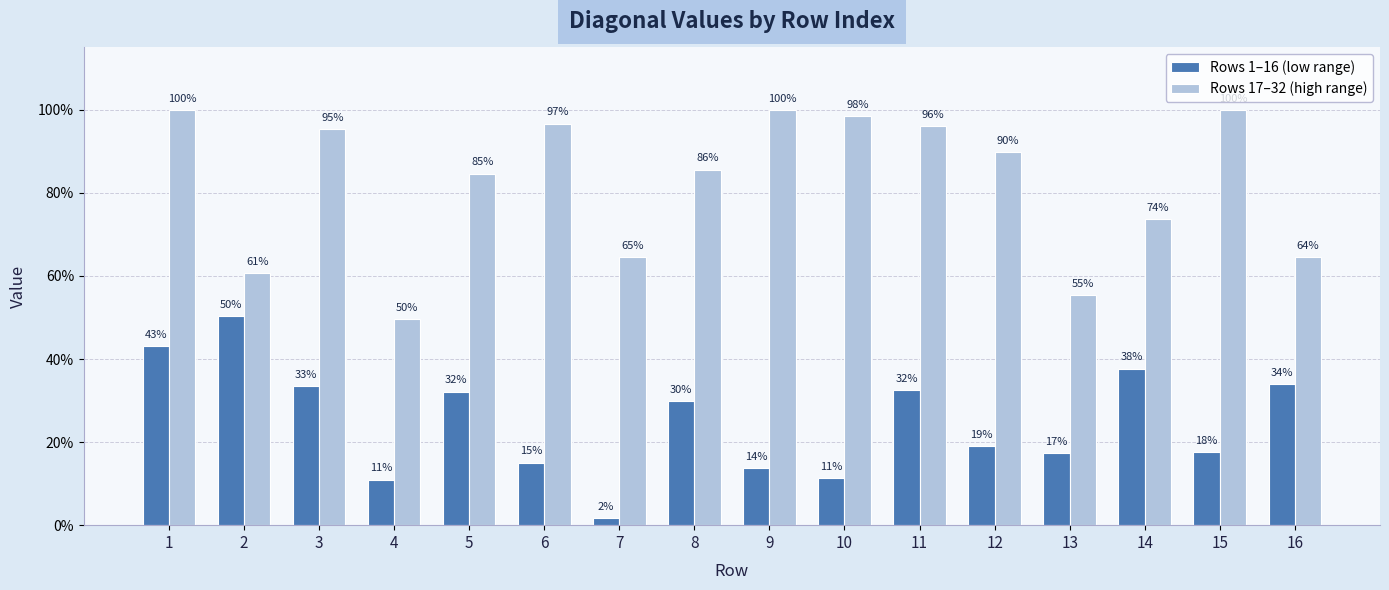

What are all the series names shown in the legend?

Rows 1–16 (low range), Rows 17–32 (high range)